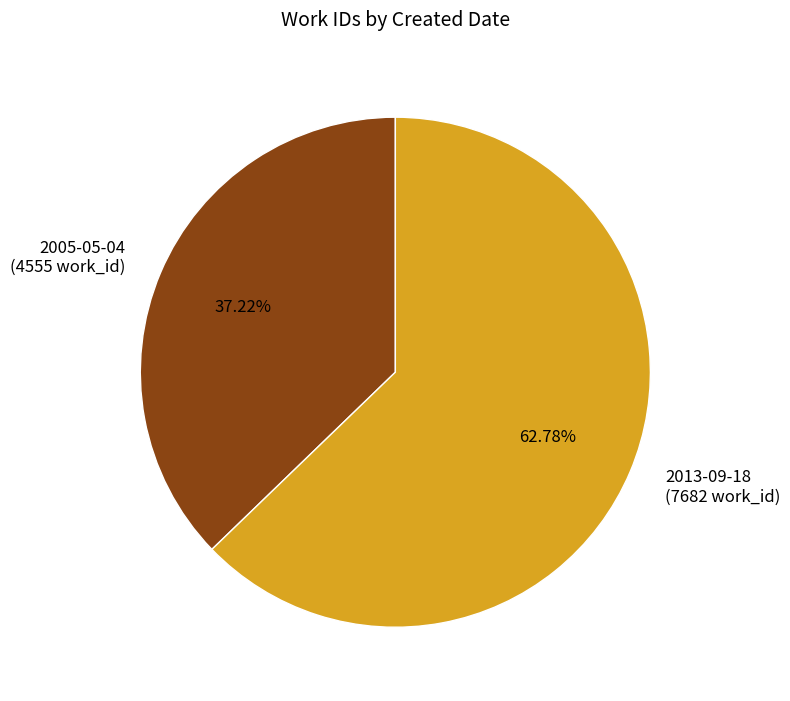

Is the sum of 2005-05-04 and 2013-09-18 greater than half?

Yes